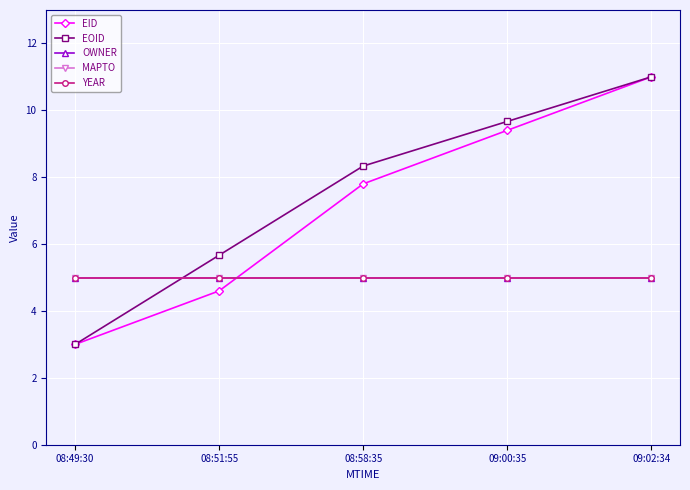

Does the chart have visible grid lines?

Yes